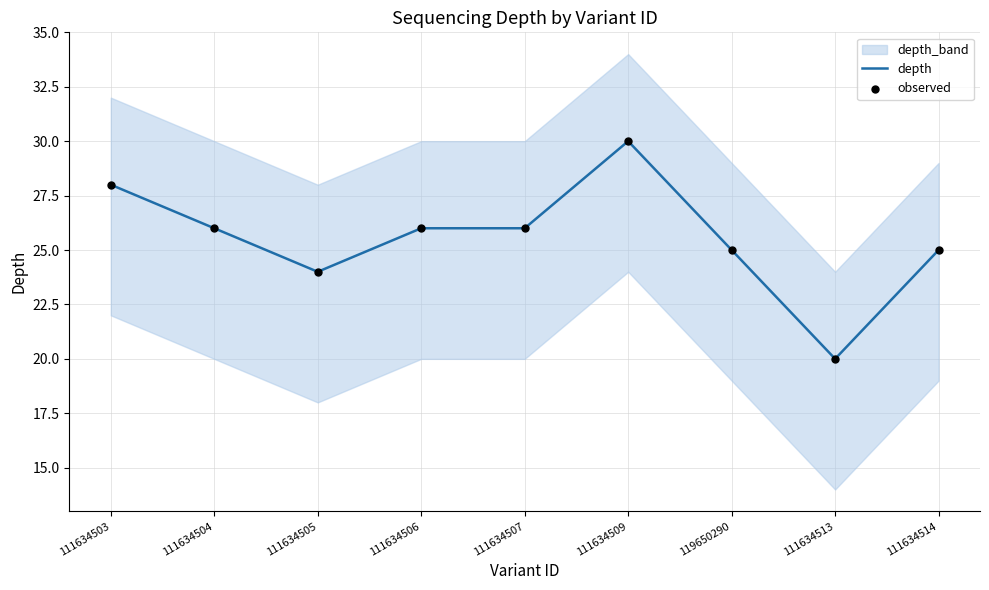

Which series has the largest Y range (max minus min)?

depth